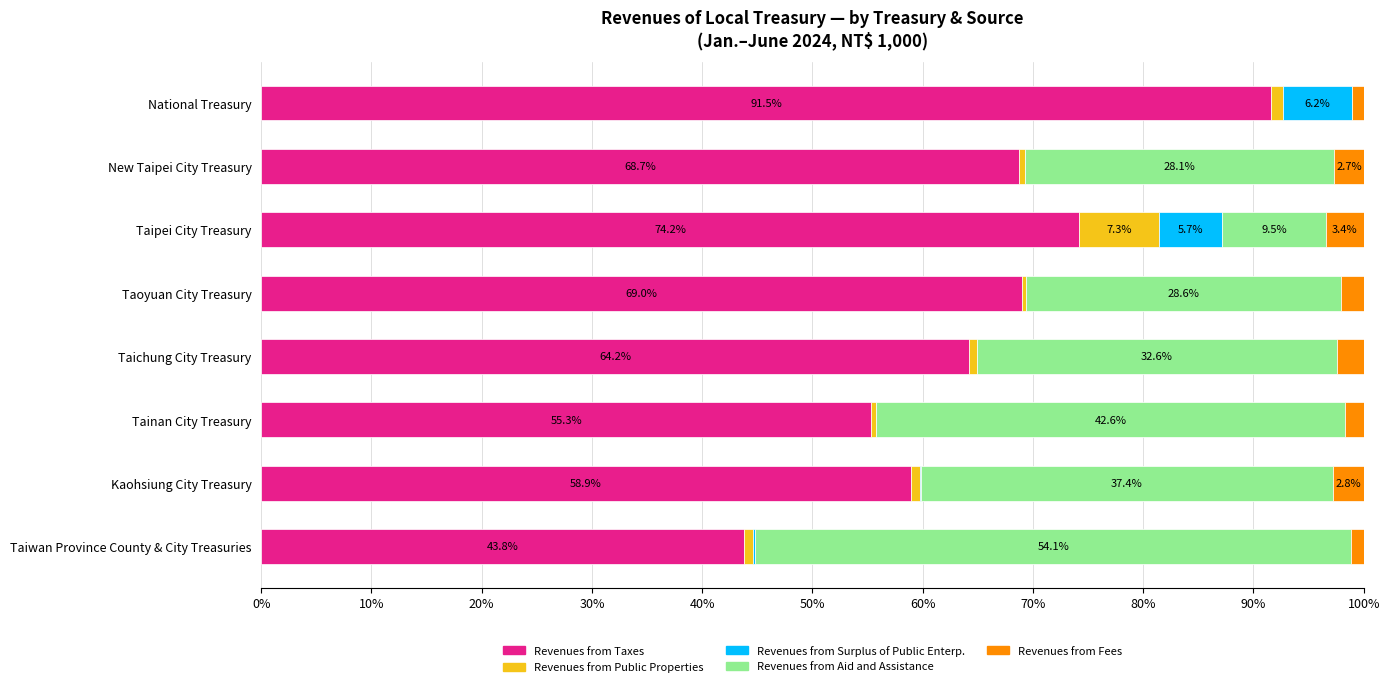

Read the Revenues from Taxes value at Tainan City Treasury.

55.3